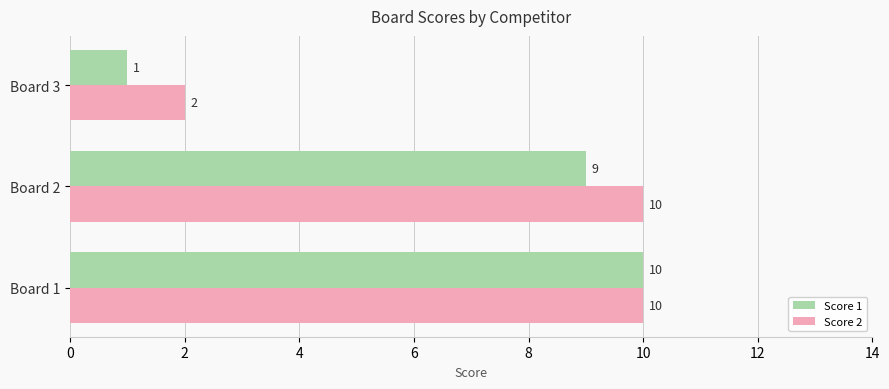

How many categories are shown in the chart?

3